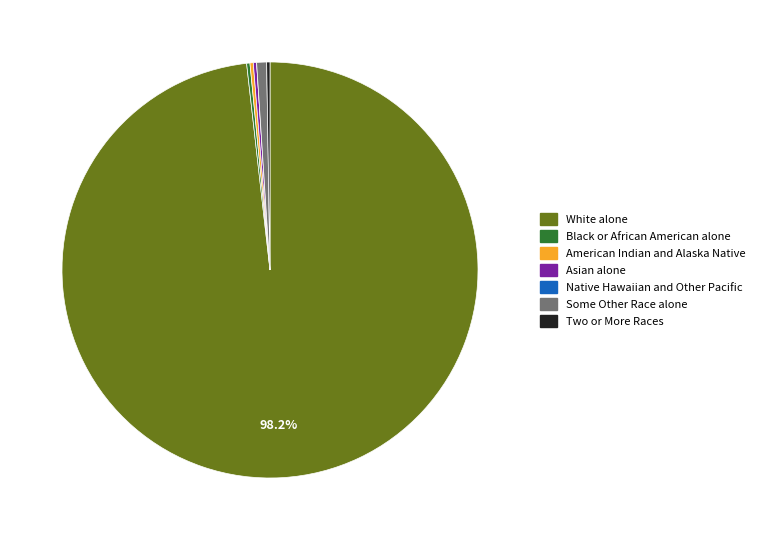

Which slice represents more than half of the pie?

White alone